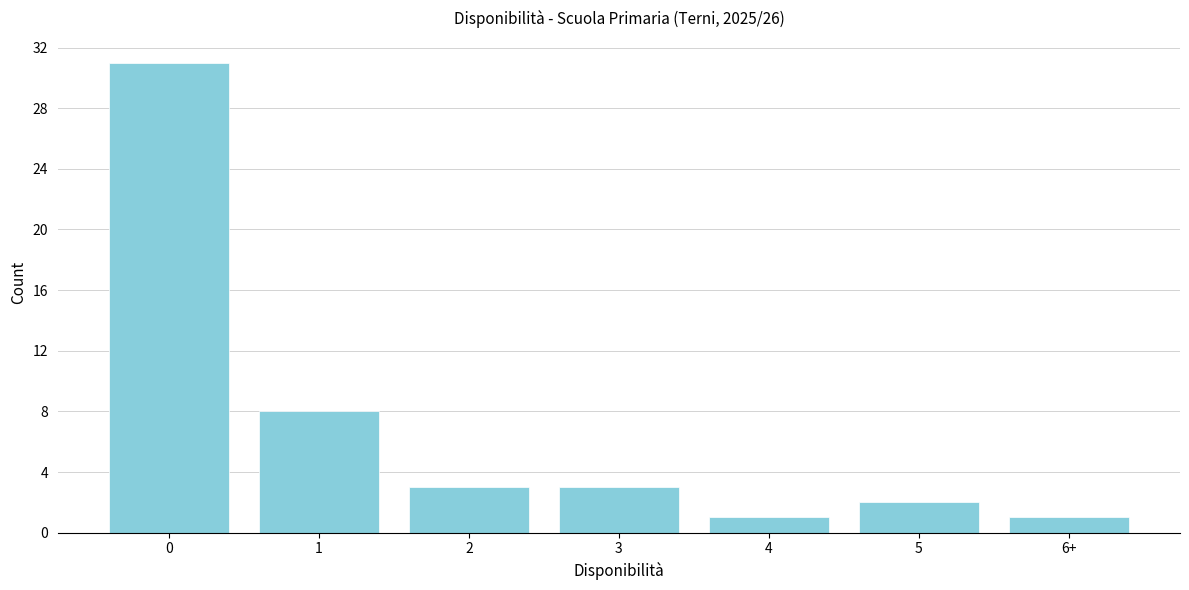

Reading left to right, what are all the values shown in this chart?

31	8	3	3	1	2	1